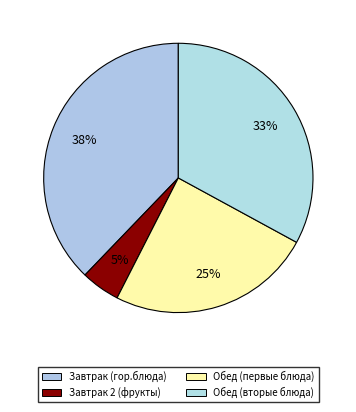

How many segments does this pie chart have?

4